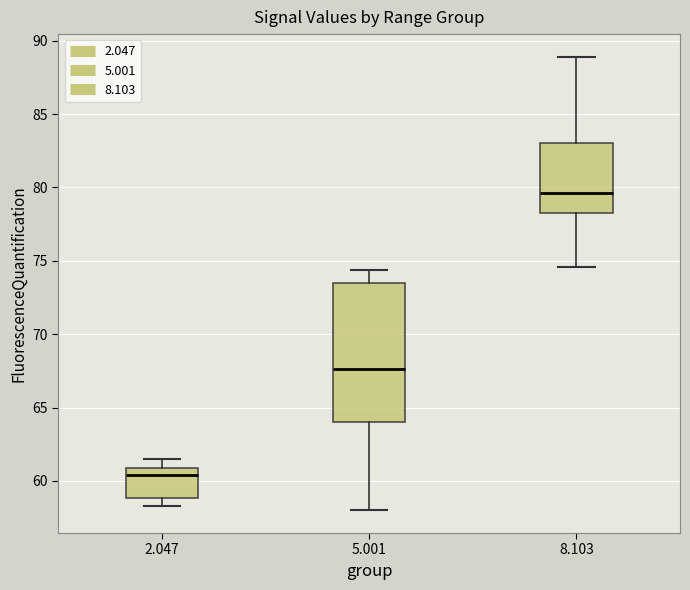

Which box's median line is the lowest?

2.047